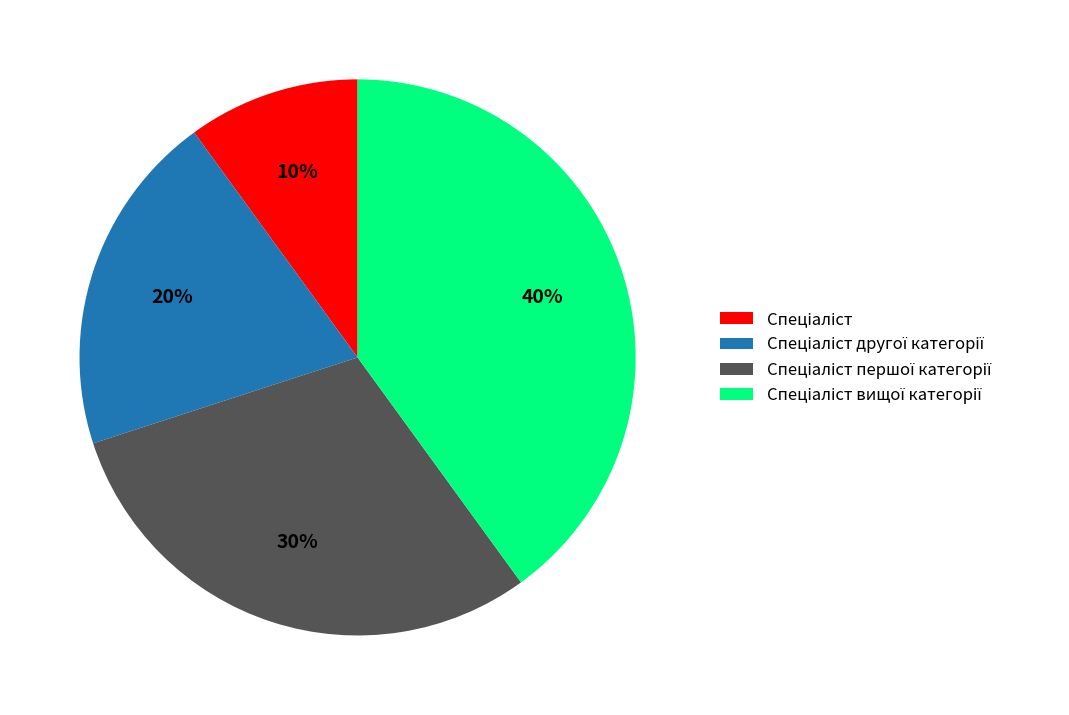

To the nearest percent, what is the average slice percentage?

25%